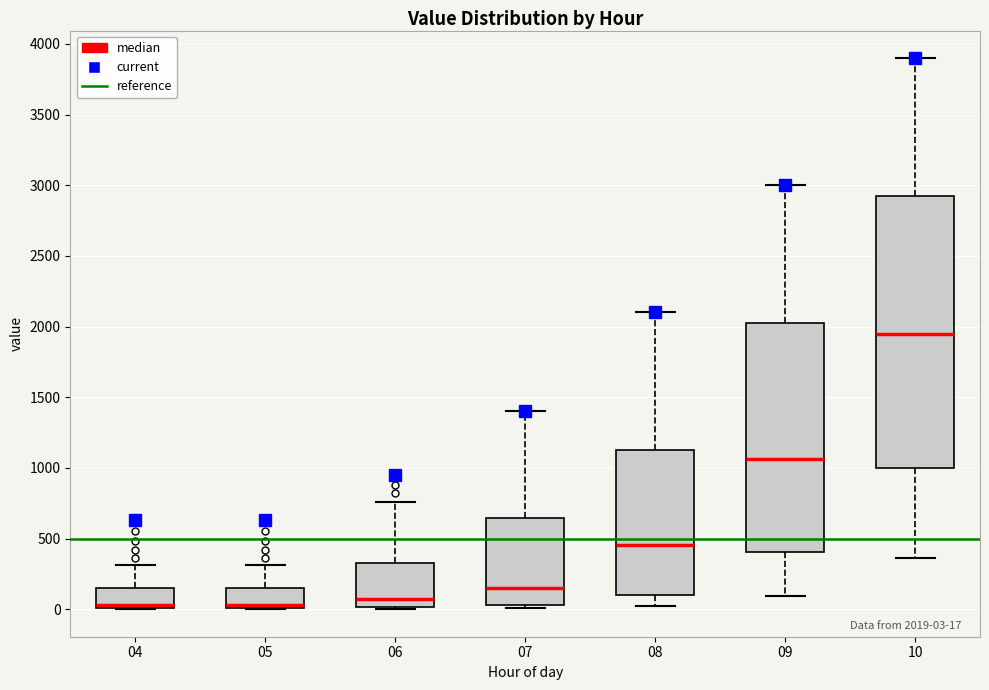

Which box is the tallest, from its lower edge to its upper edge?

10